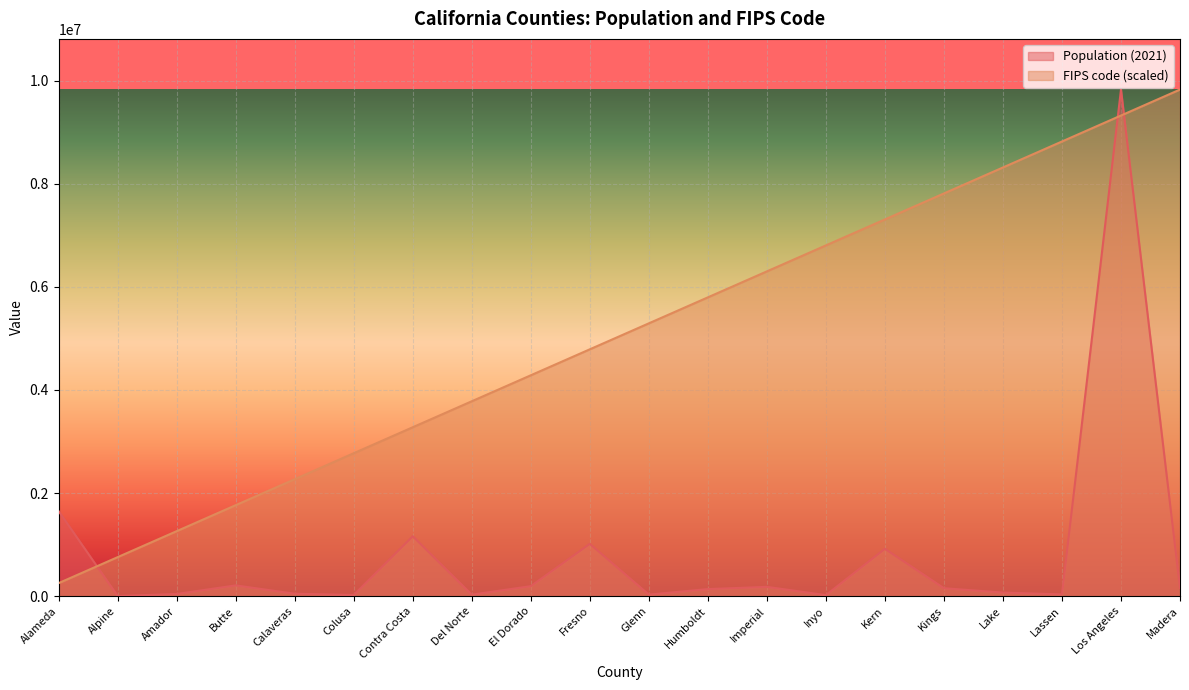

In Population (2021), how many points are lower than both neighbors (excluding endpoints)?

6